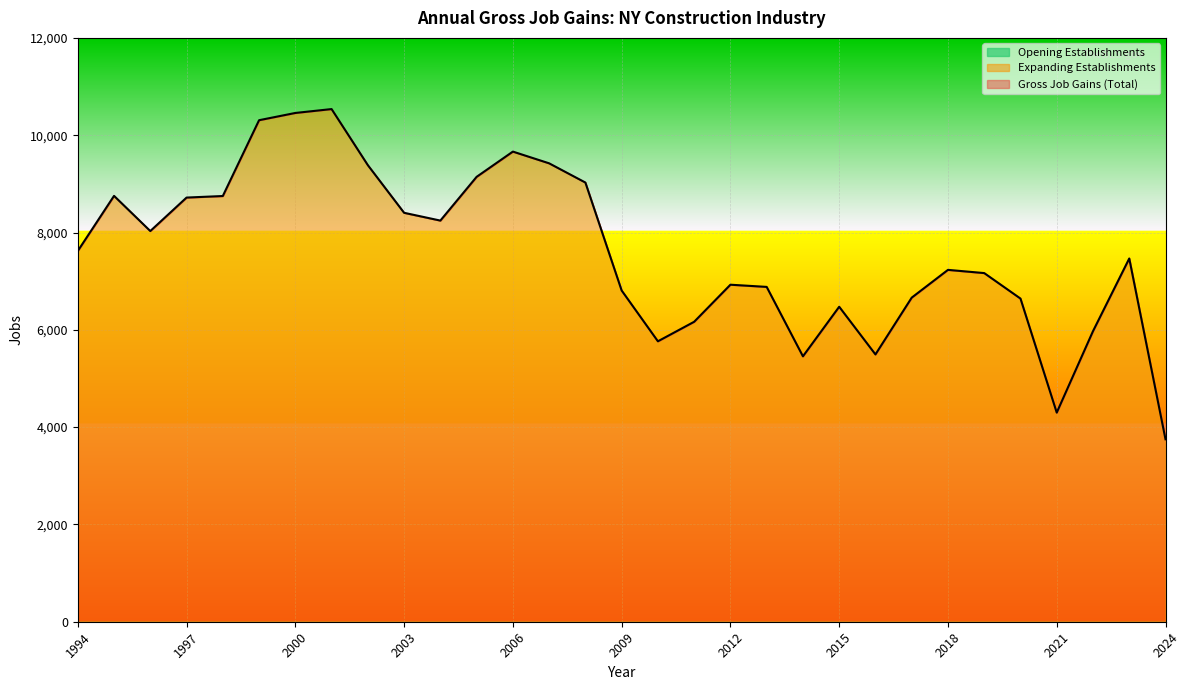

At 2024, list the series in order from largest to smallest.

Gross Job Gains (Total), Expanding Establishments, Opening Establishments